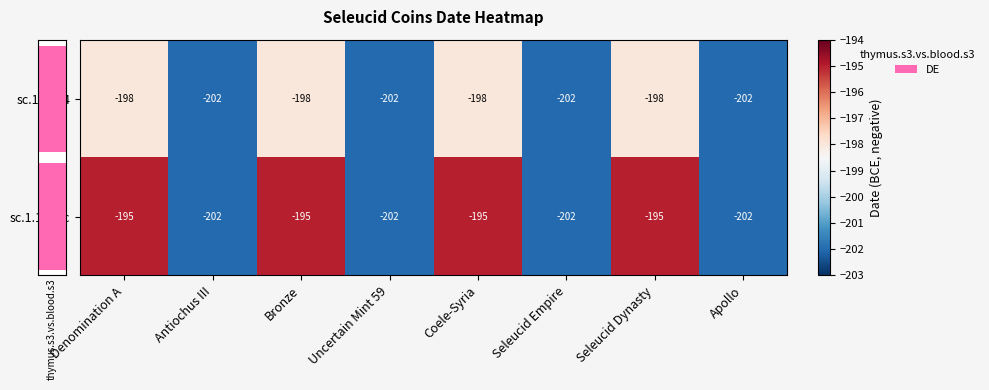

Count the sc.1.1084 values in the range -202 to -198.

8